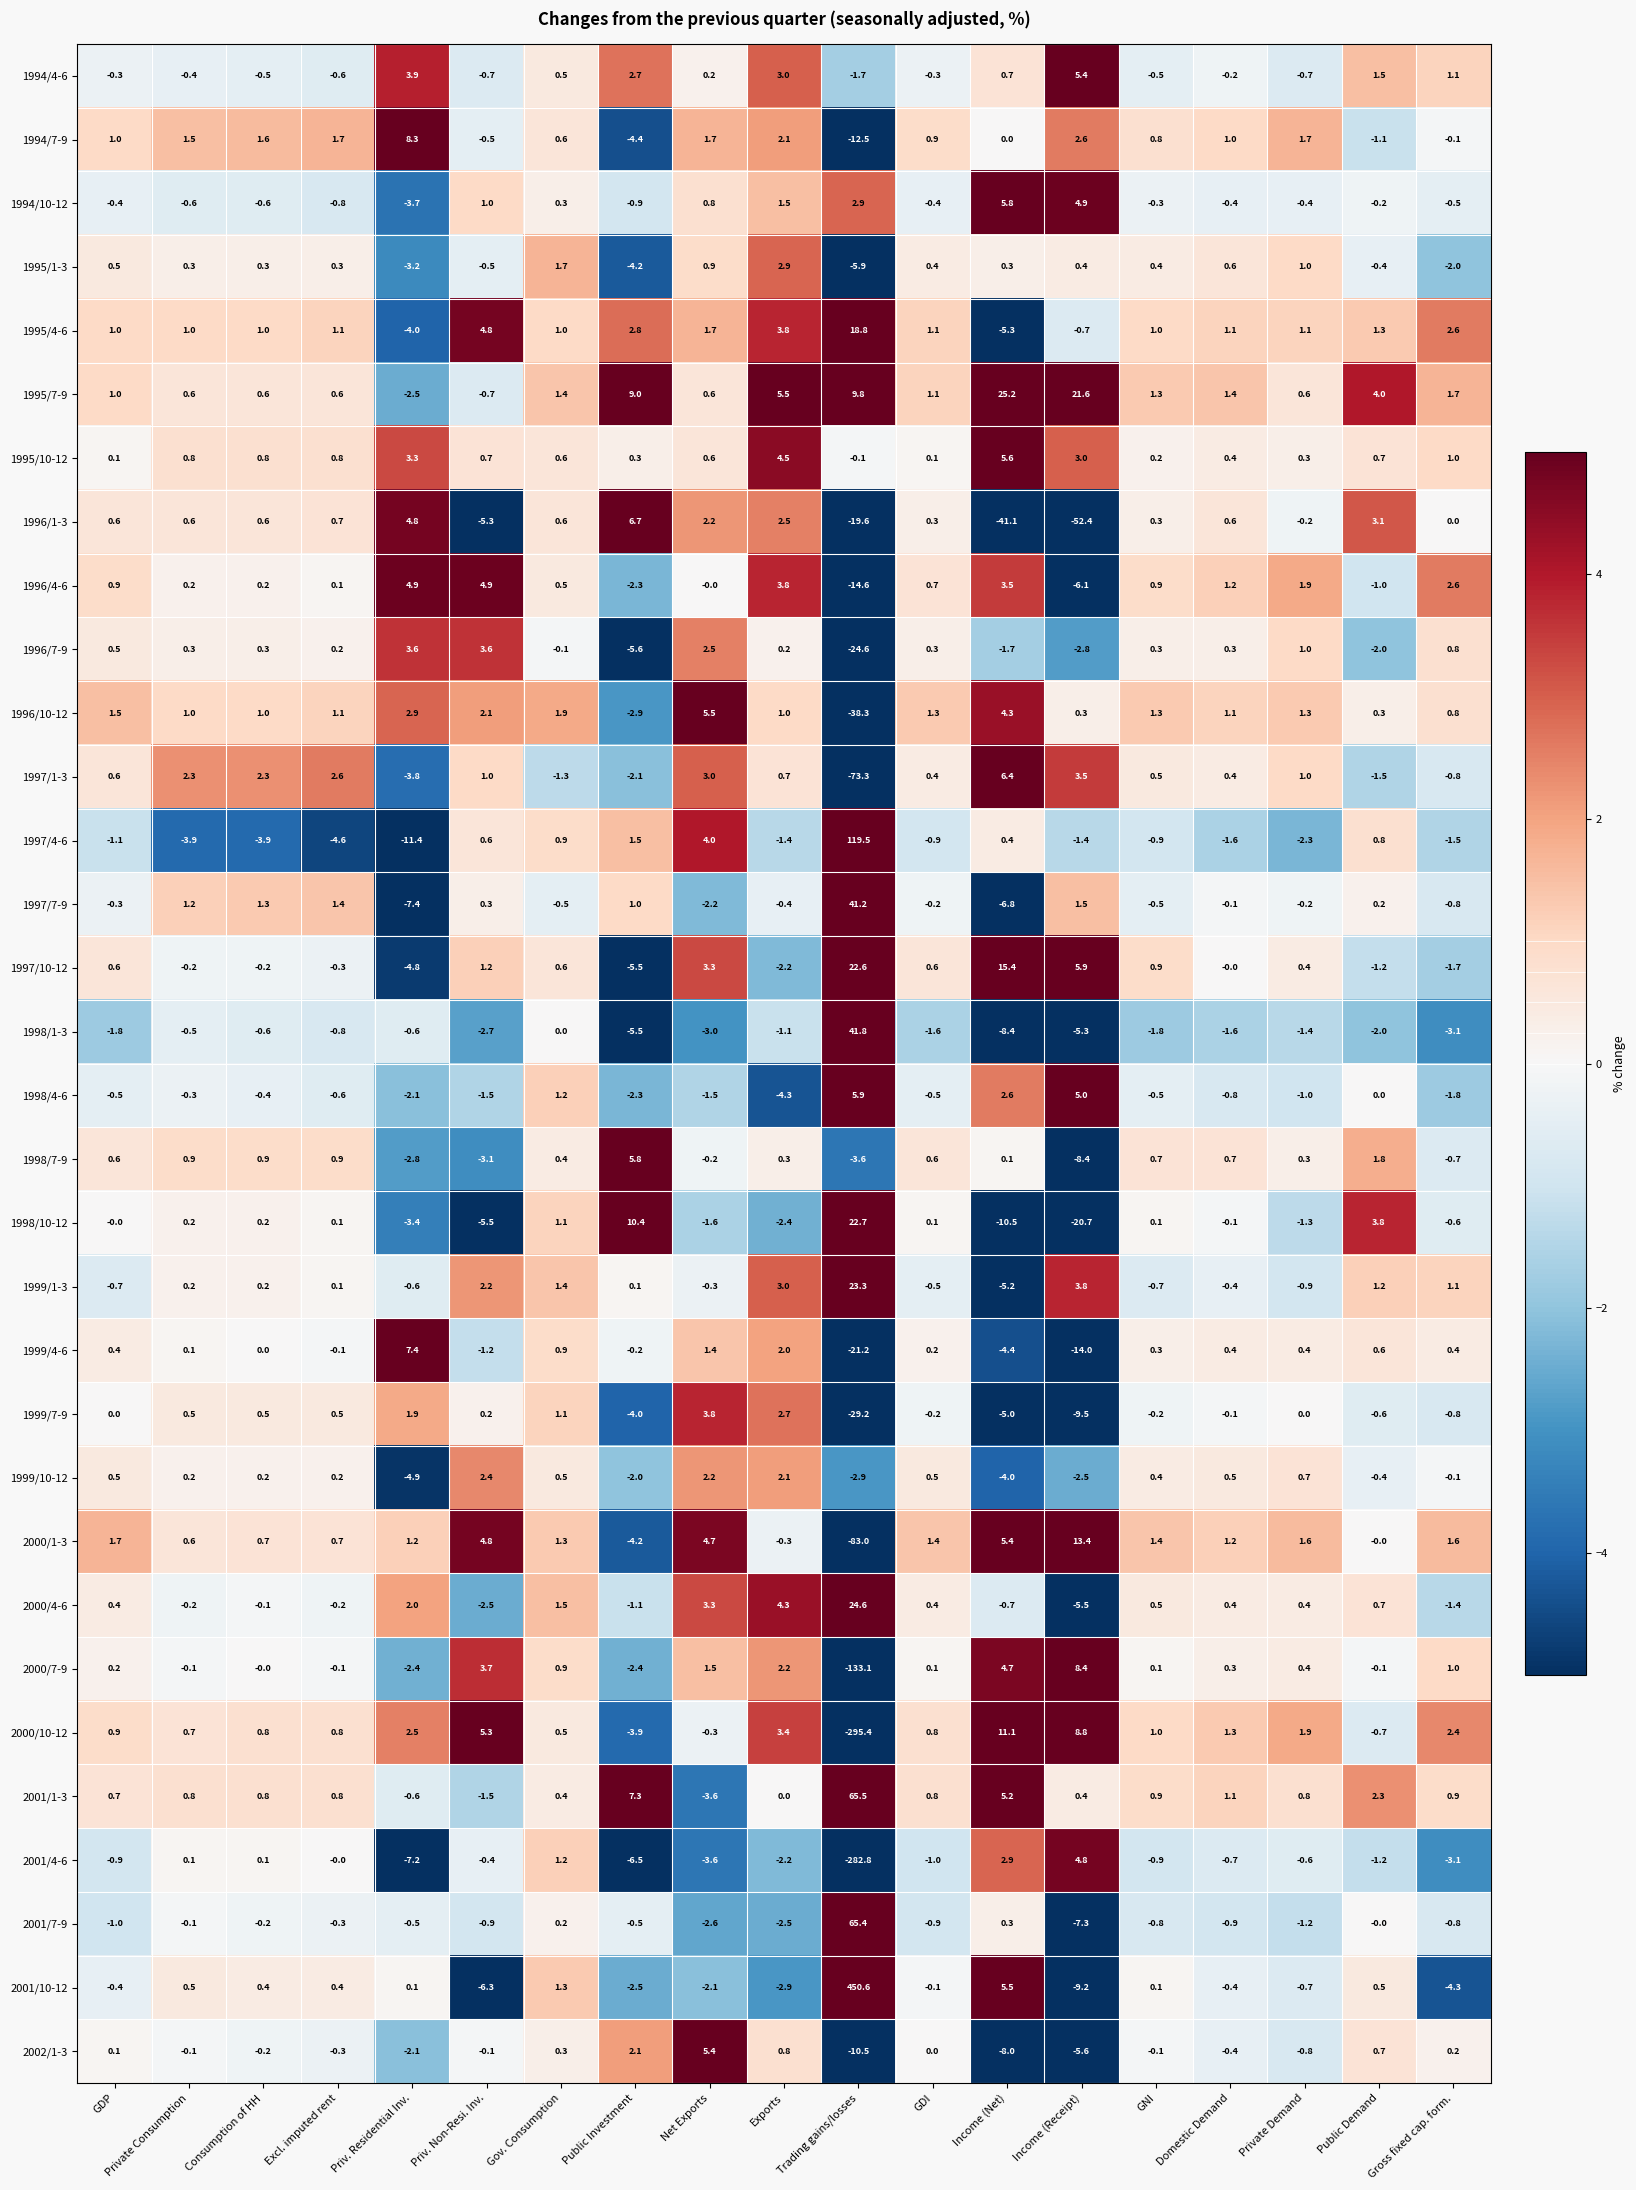

What is the average value of the 1995/7-9 series?

4.4